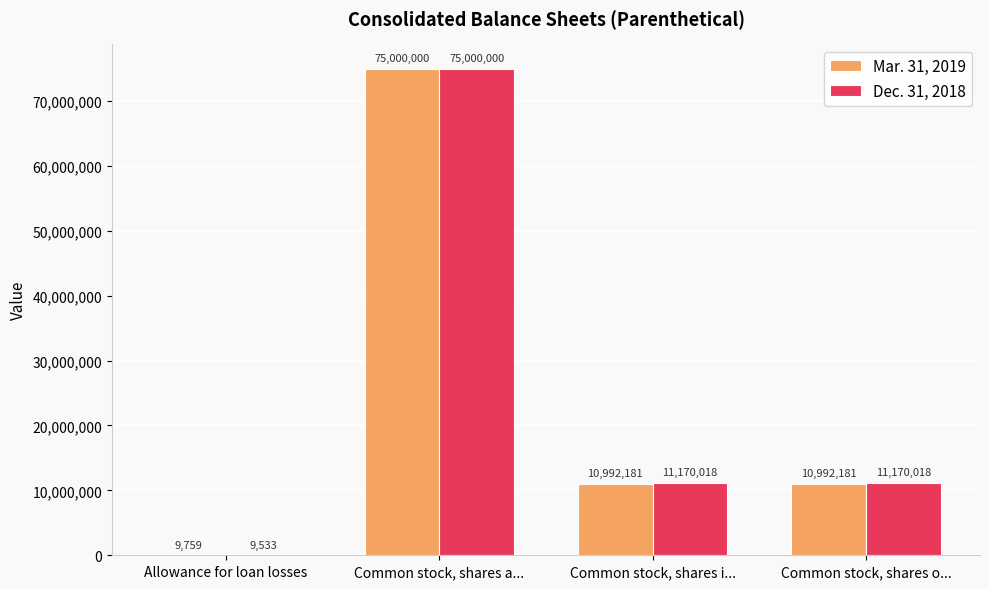

True or false: Mar. 31, 2019 has a value of 10992181 at Common stock, shares o....

True